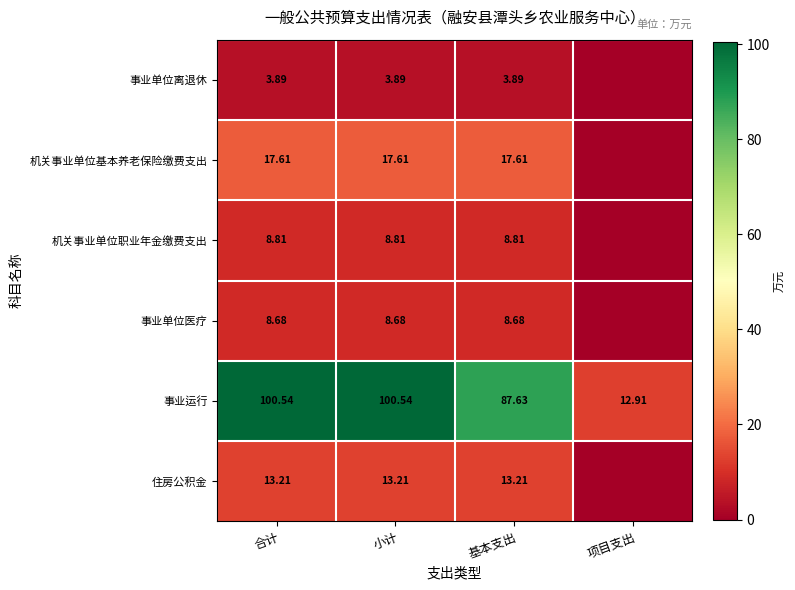

Count the number of data series in this chart.

6